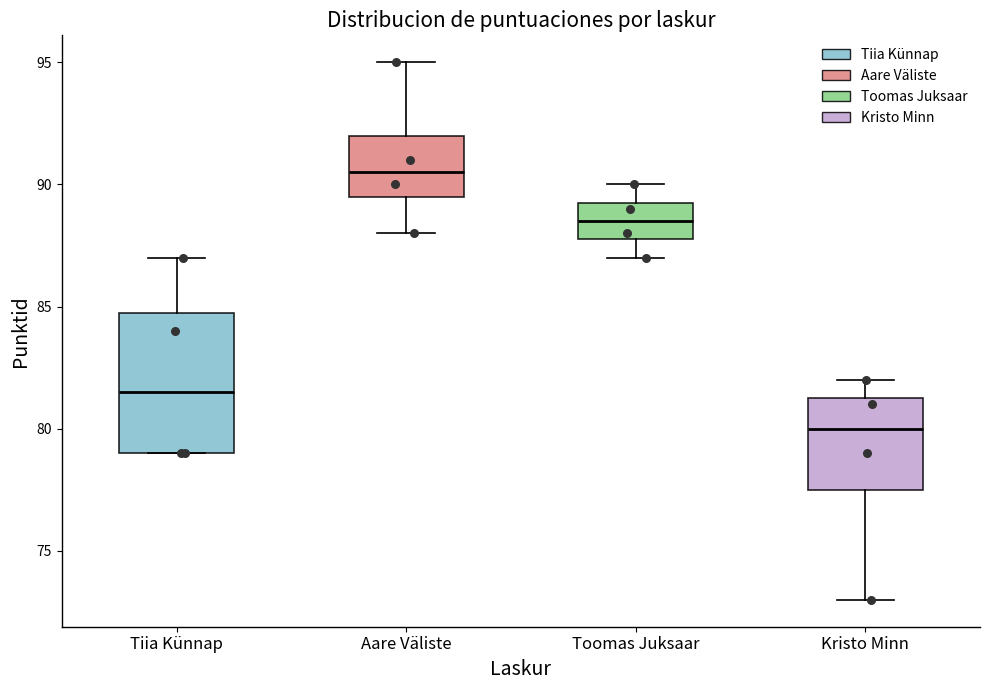

Where does the median line of the box for Kristo Minn sit on the y-axis? The values are not printed on the chart, so give them approximately, as read against the axis.

80.0